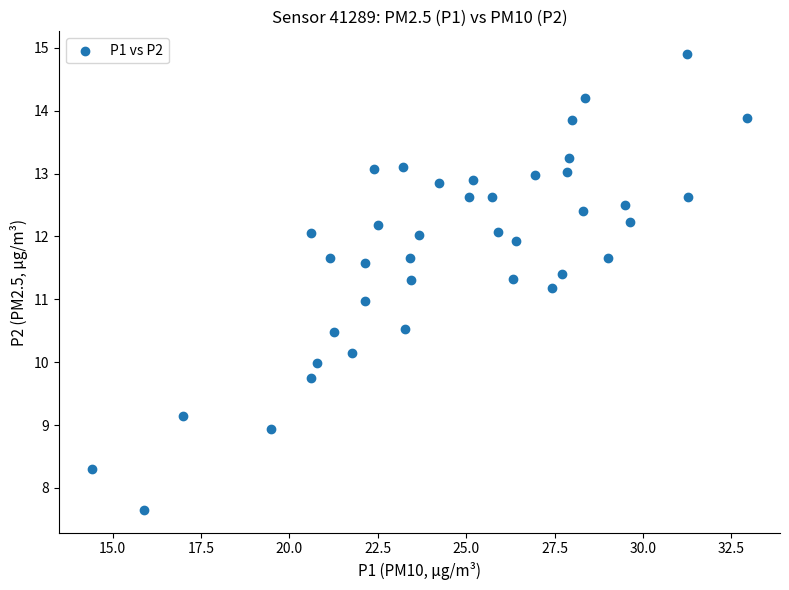

What is the range of X values (max minus min)?

18.6